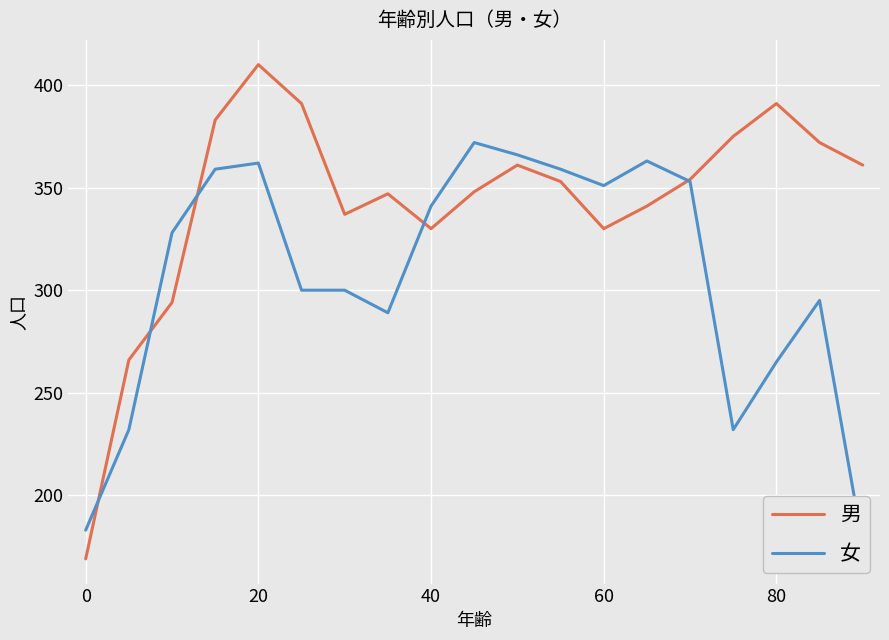

The value of 男 at 80 is 391. True or false?

True